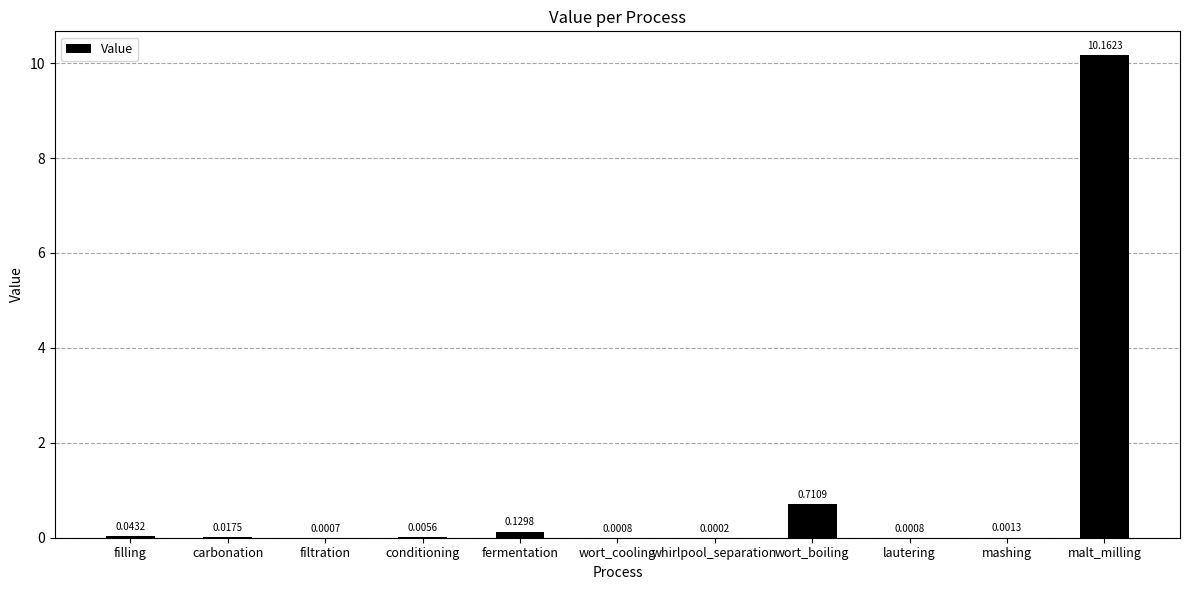

What is the sum of all values?

11.1